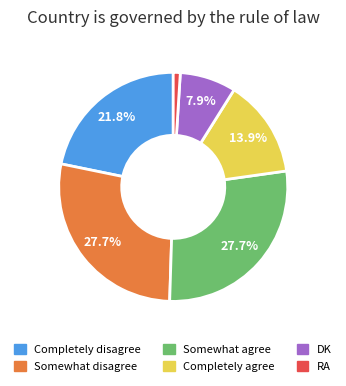

To the nearest percent, what is the average slice percentage?

17%